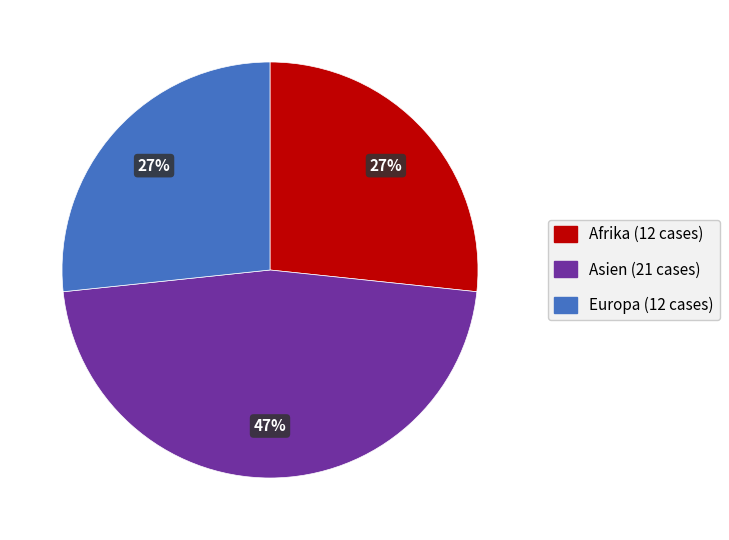

Does any single category account for the majority?

No